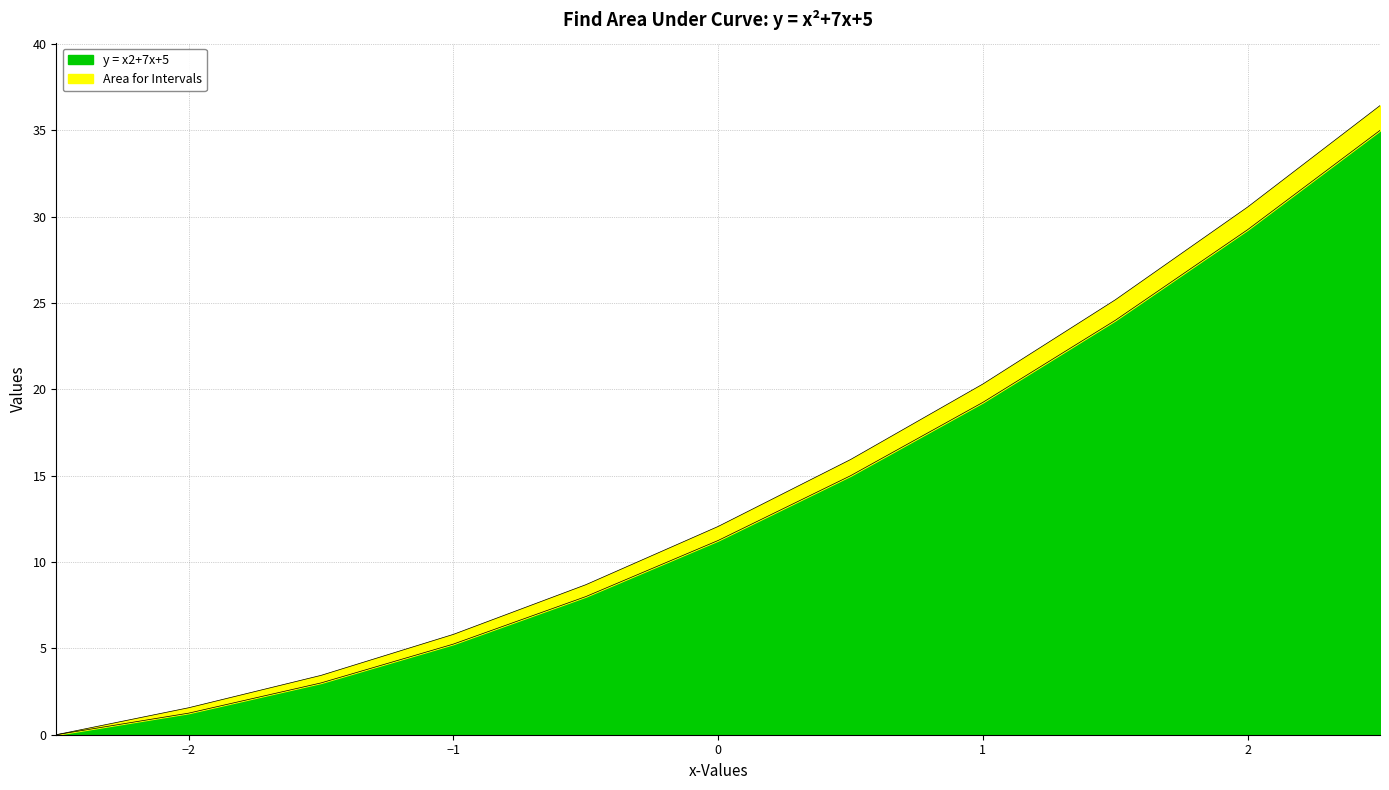

What is the average value?

13.8